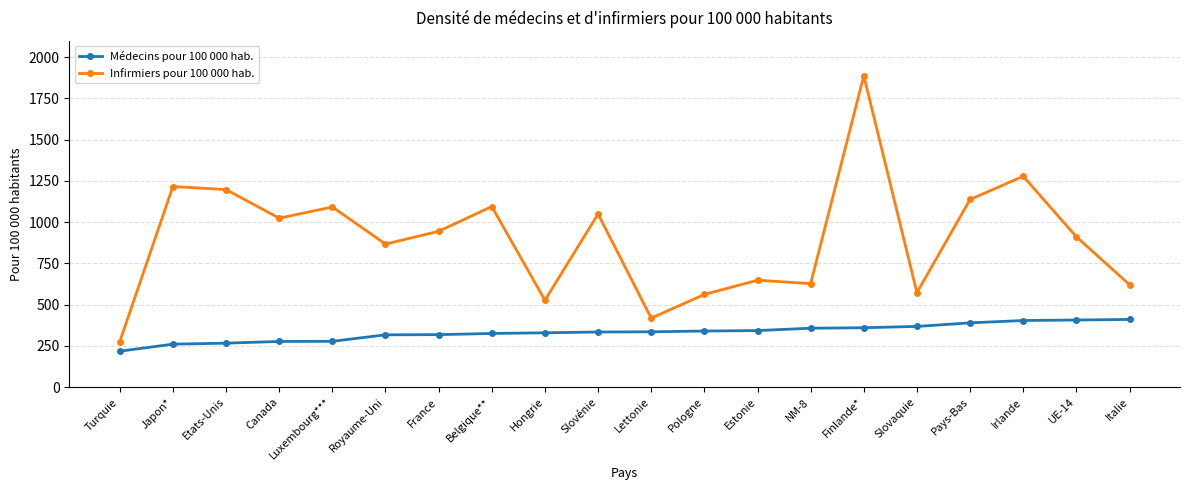

List the series in order of their peak value, highest first.

Infirmiers pour 100 000 hab., Médecins pour 100 000 hab.